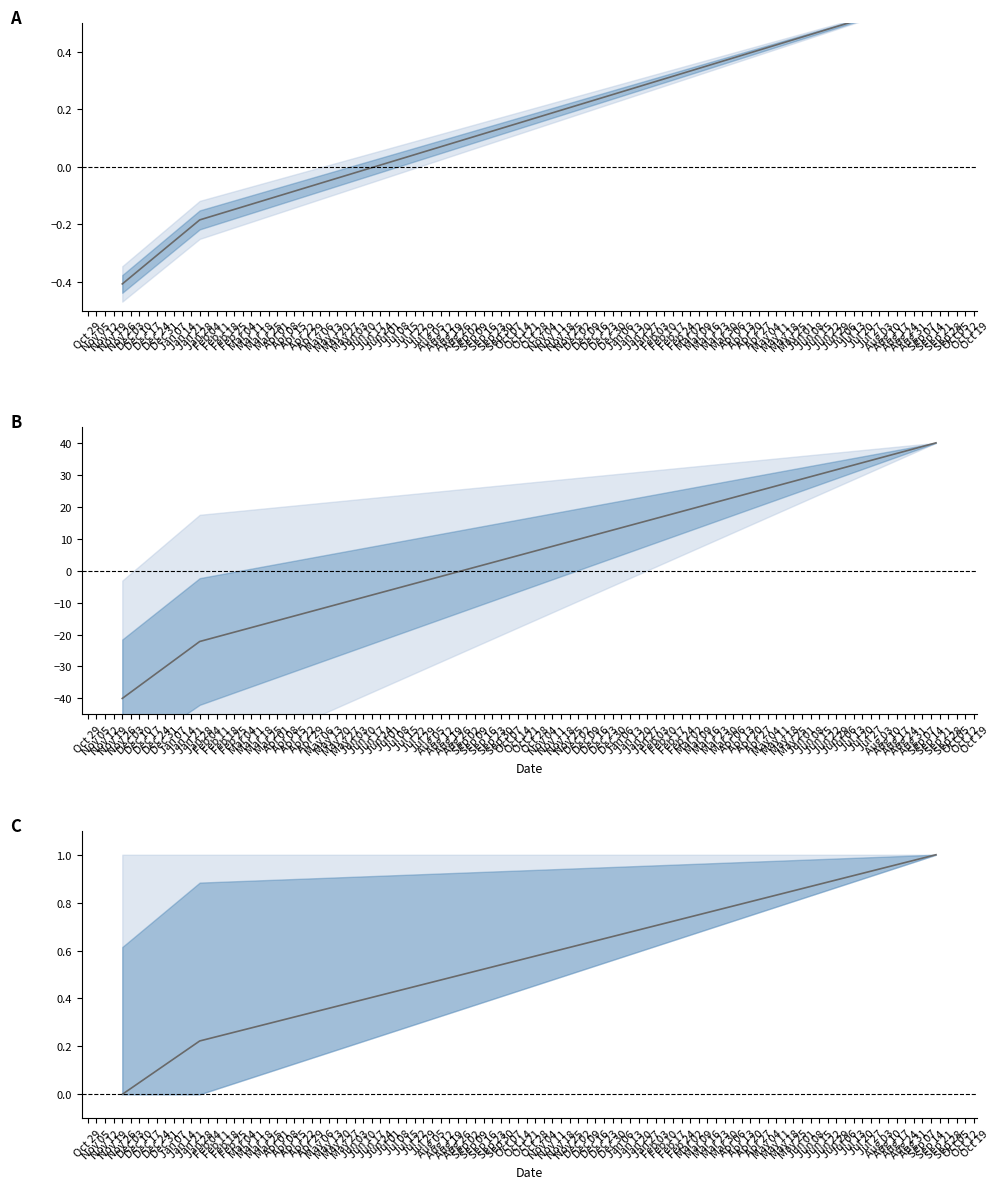

Which has a higher value, Jan 28 or Nov 26?

Jan 28